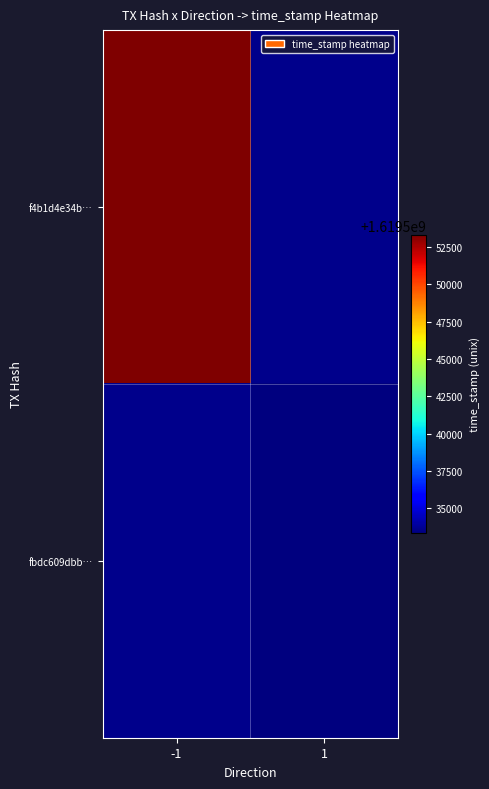

Which label corresponds to the largest value in the chart?

-1